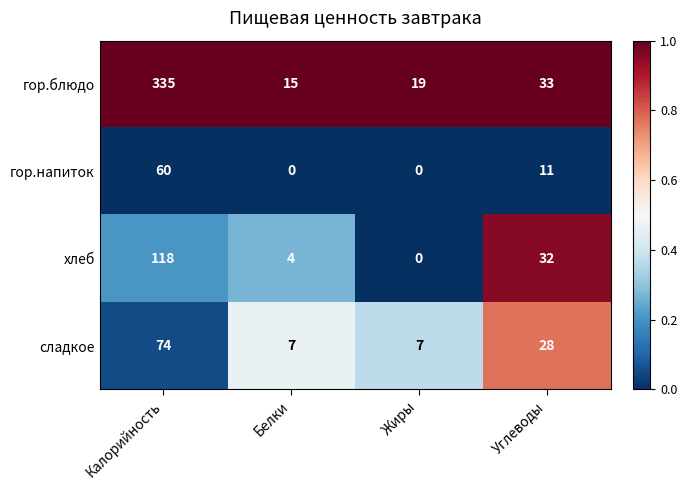

Rank the series by their maximum value, from lowest to highest.

гор.напиток, сладкое, хлеб, гор.блюдо